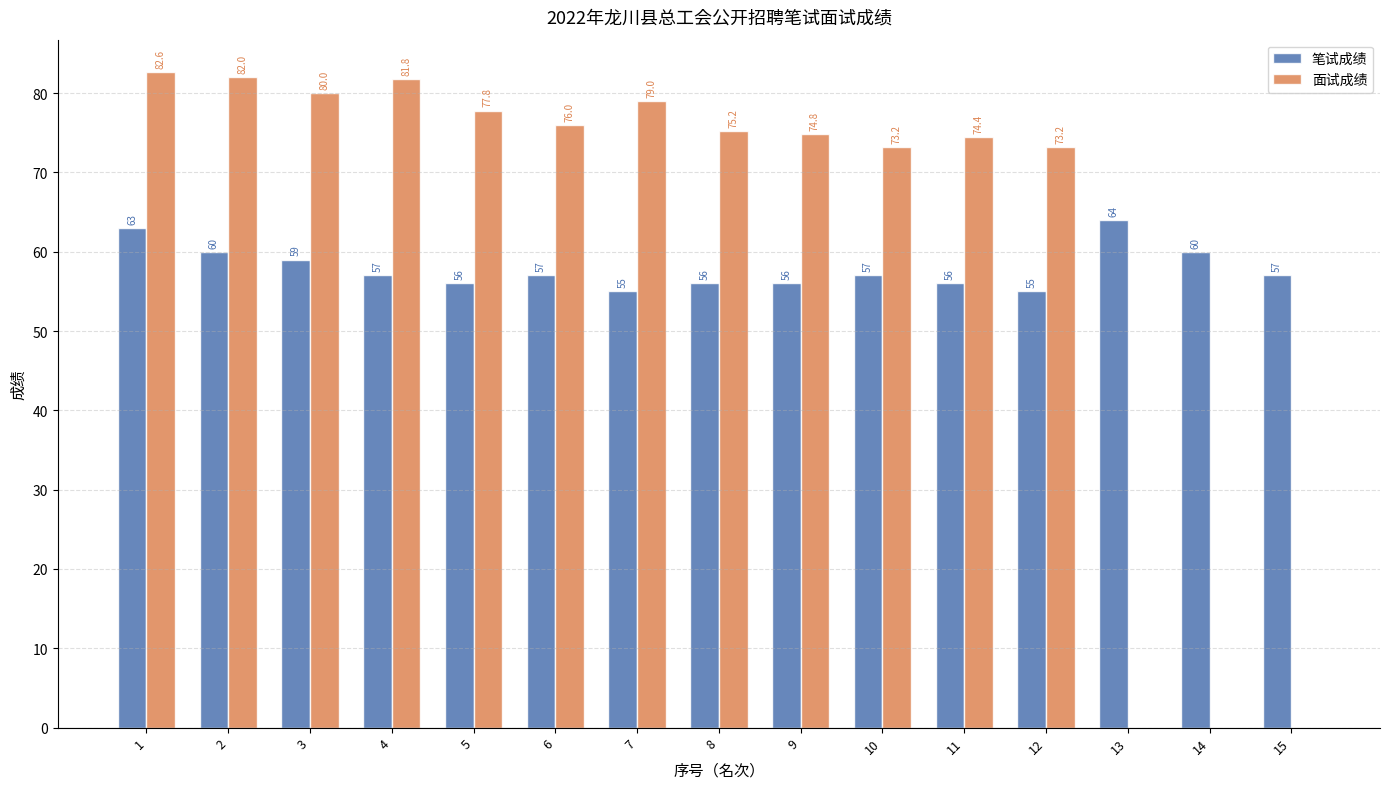

What are all the series names shown in the legend?

笔试成绩, 面试成绩